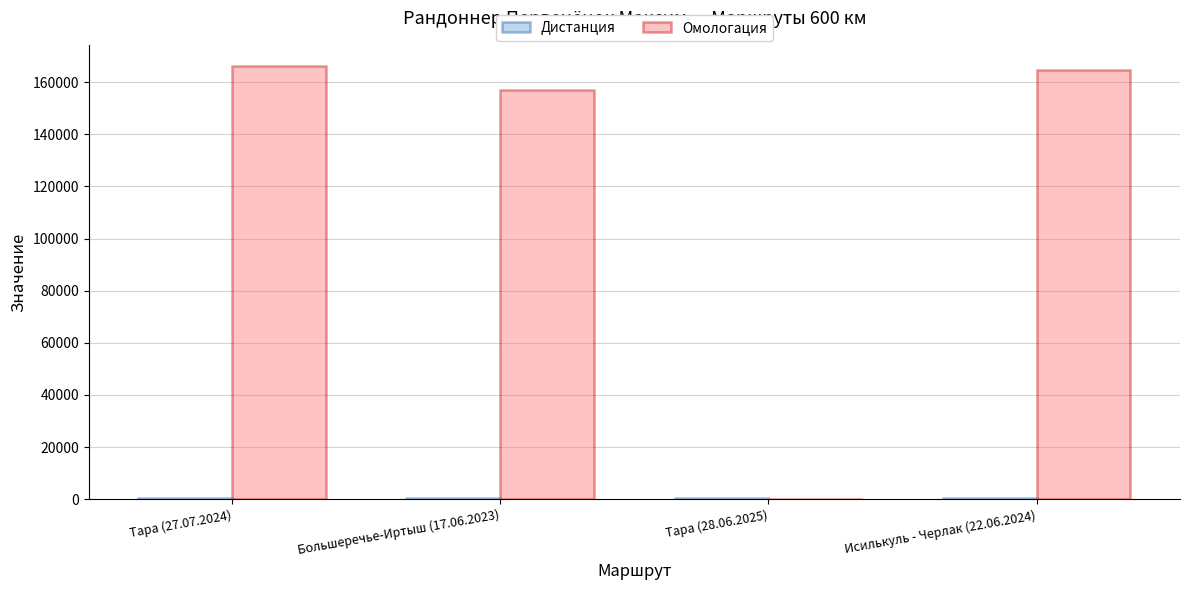

What is the greatest value displayed?

166010